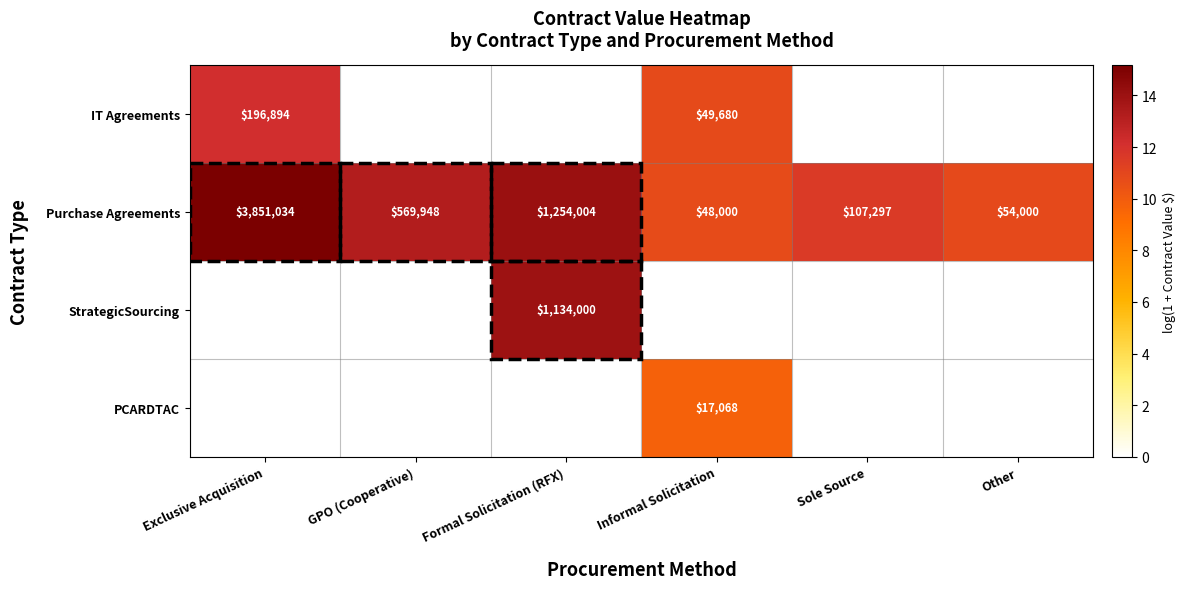

What is the sum of the Purchase Agreements values at Other and Exclusive Acquisition?

3905034